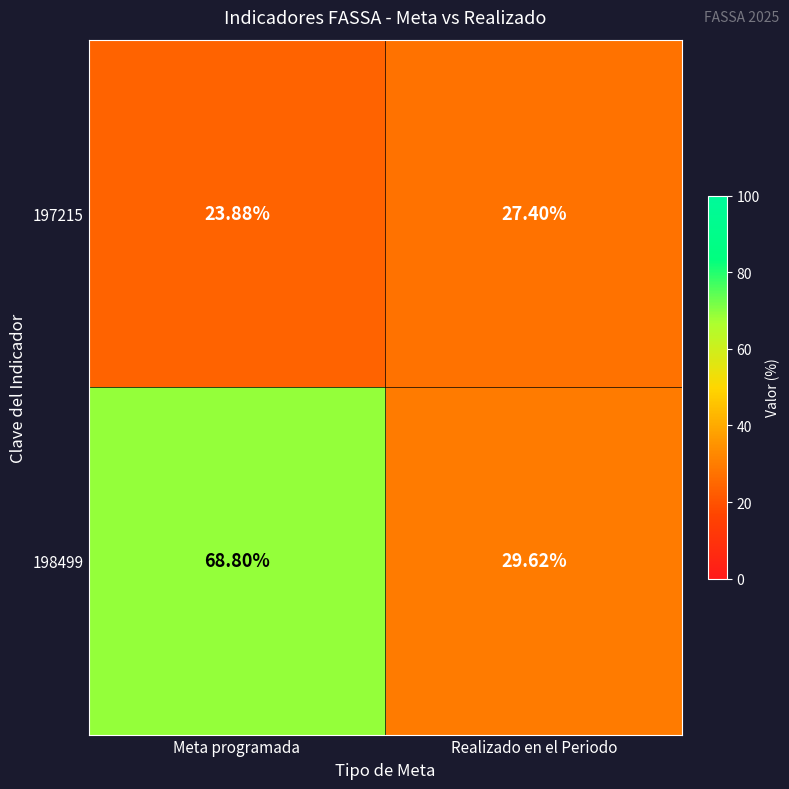

At which category does the chart reach its peak across all series?

Meta programada